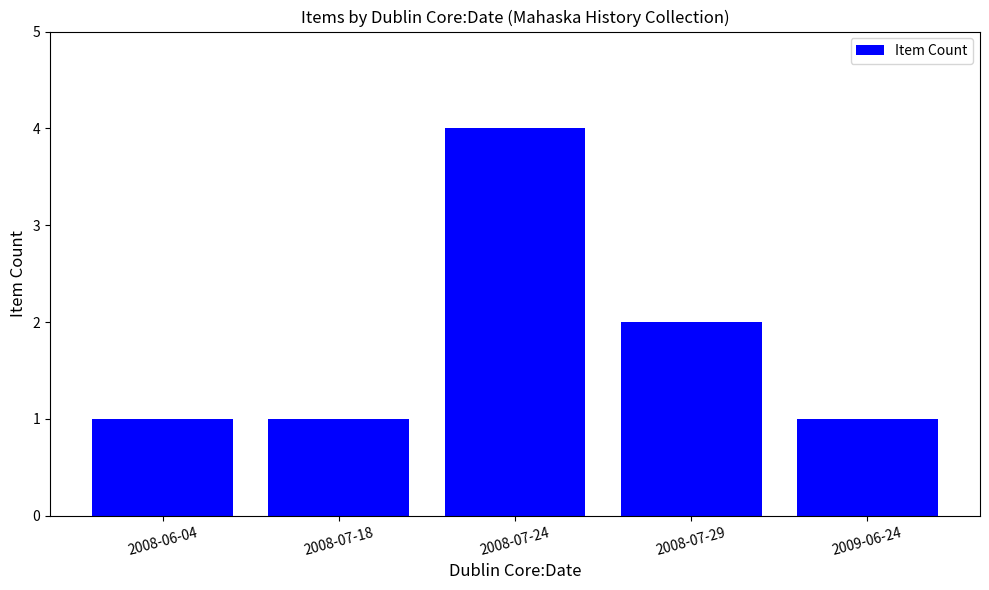

How many series are shown in this chart?

1